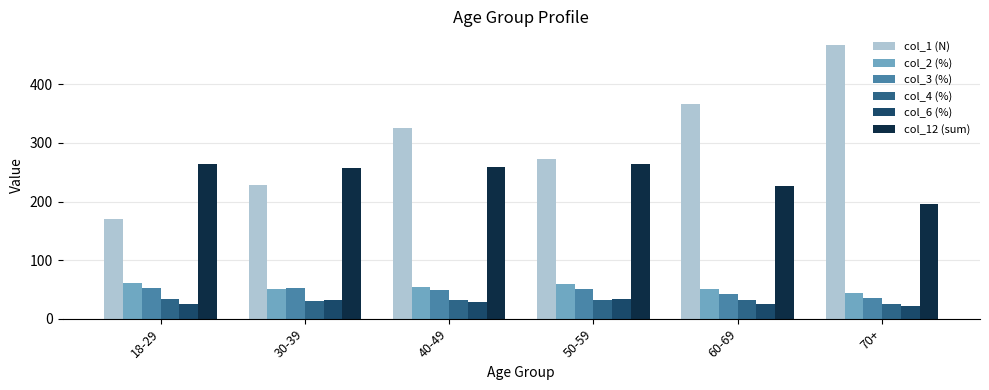

Which series has the largest total across all categories?

col_1 (N)